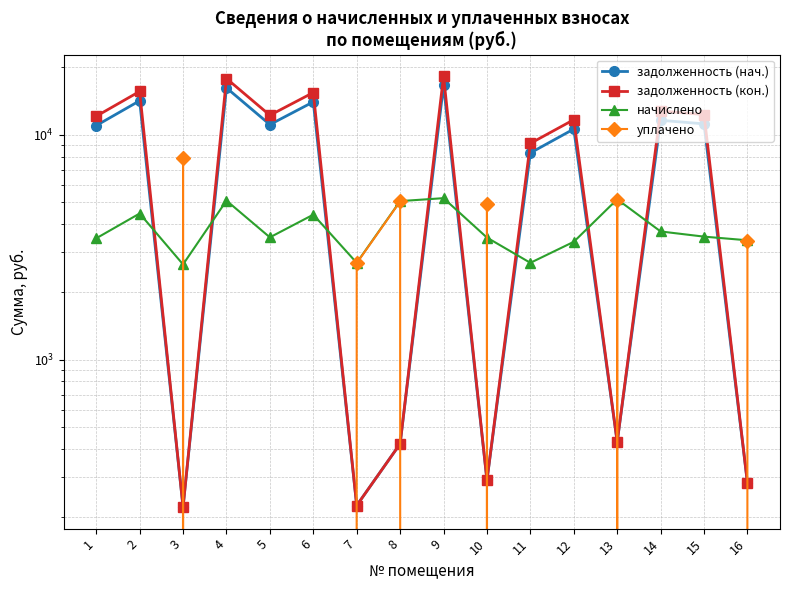

The уплачено series shows 7838.4 at 13. True or false?

False